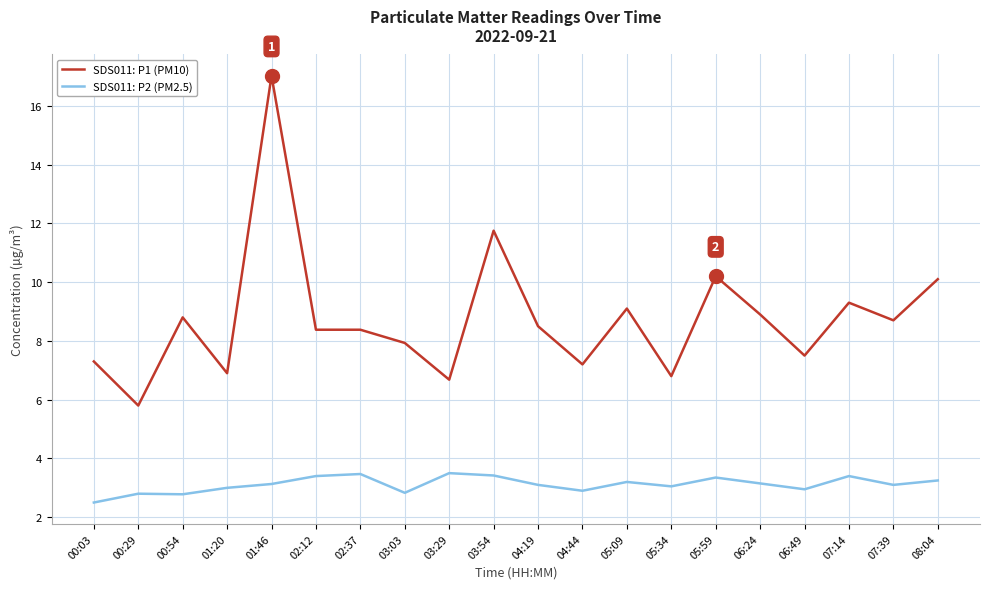

What is the minimum value for SDS011: P2 (PM2.5)?

2.5